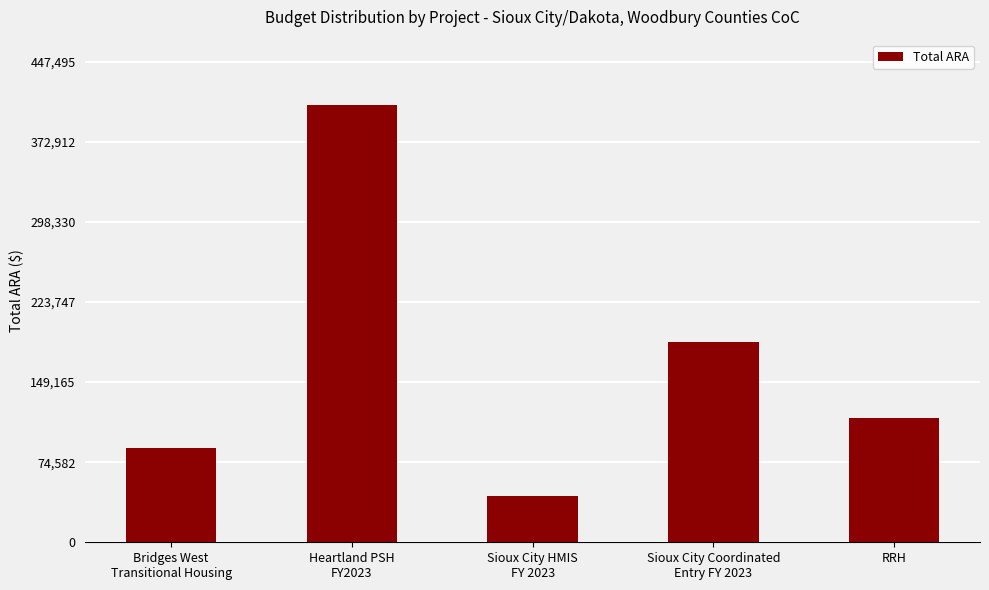

What is the change in value from Heartland PSH
FY2023 to Sioux City Coordinated
Entry FY 2023?

-220206